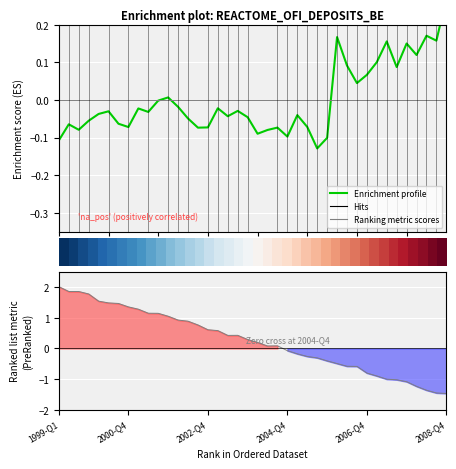

What is the minimum value shown in the chart?

-1.5